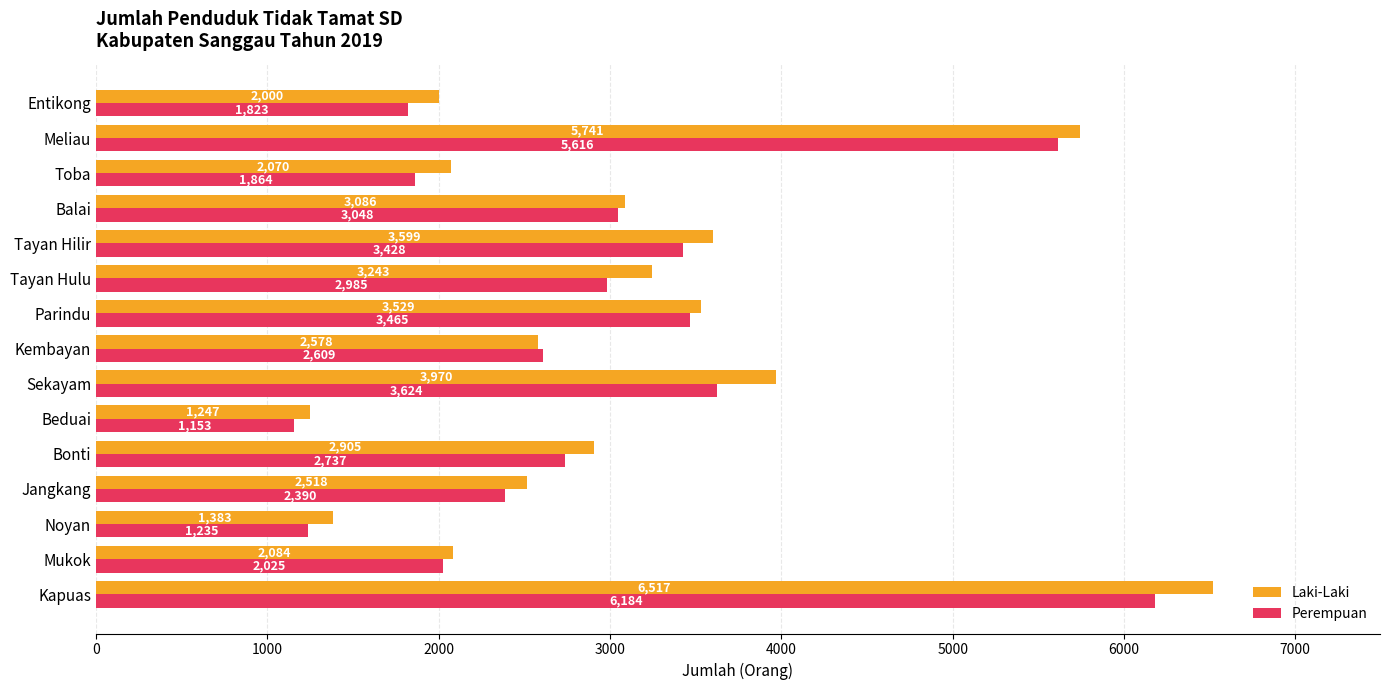

Which category has the lowest value in the Laki-Laki series?

Beduai